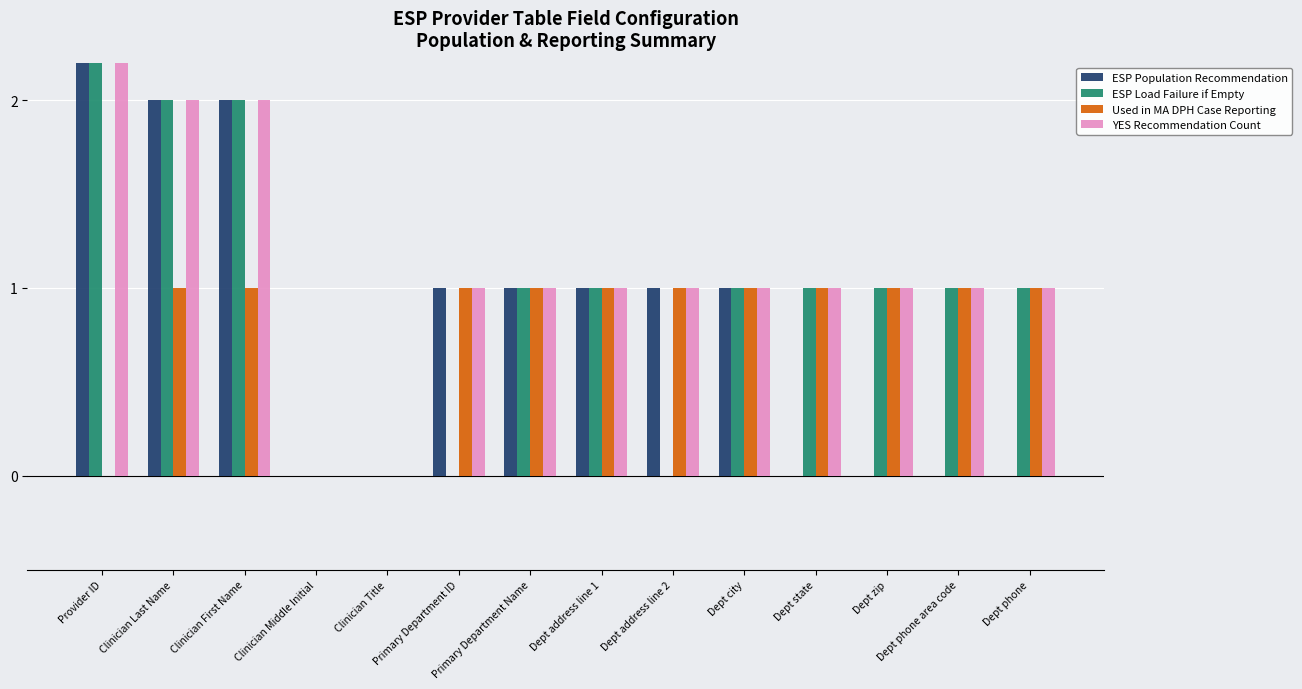

Is it true that ESP Population Recommendation equals 0 at Dept phone?

True